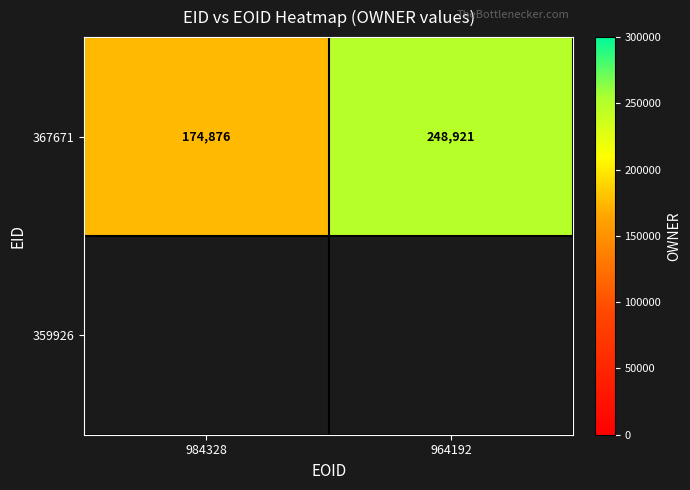

What is the sum of all 367671 values?

423797